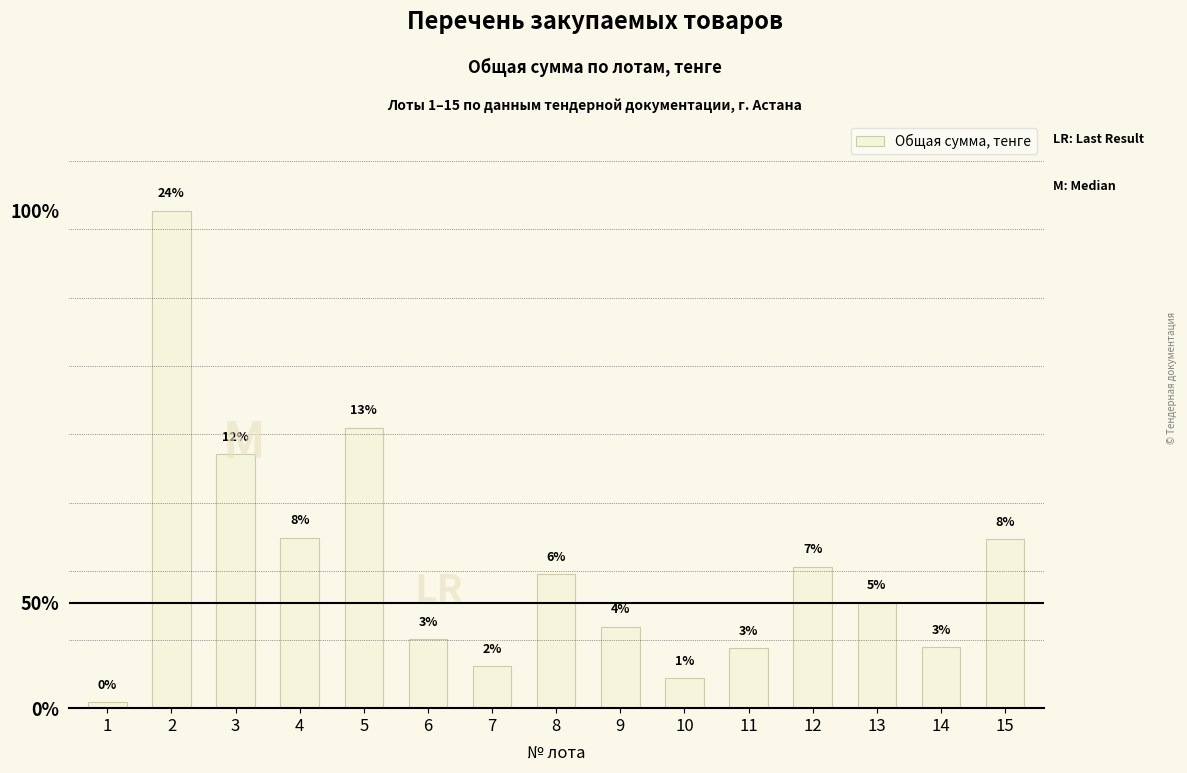

Does the chart contain any negative values?

No